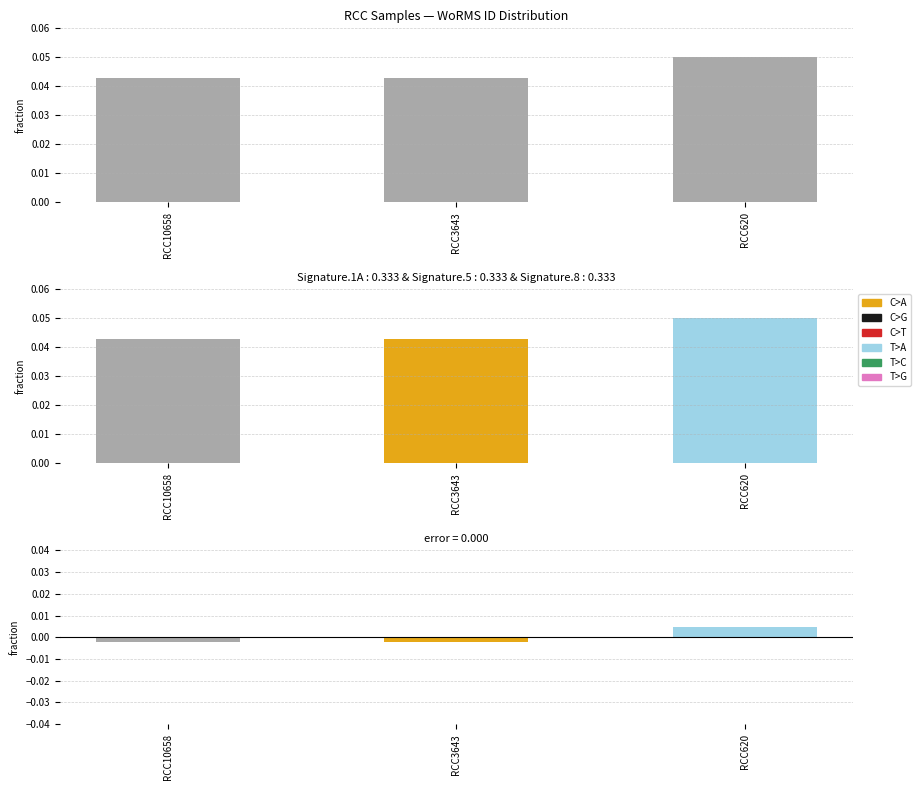

Does the chart contain any negative values?

No